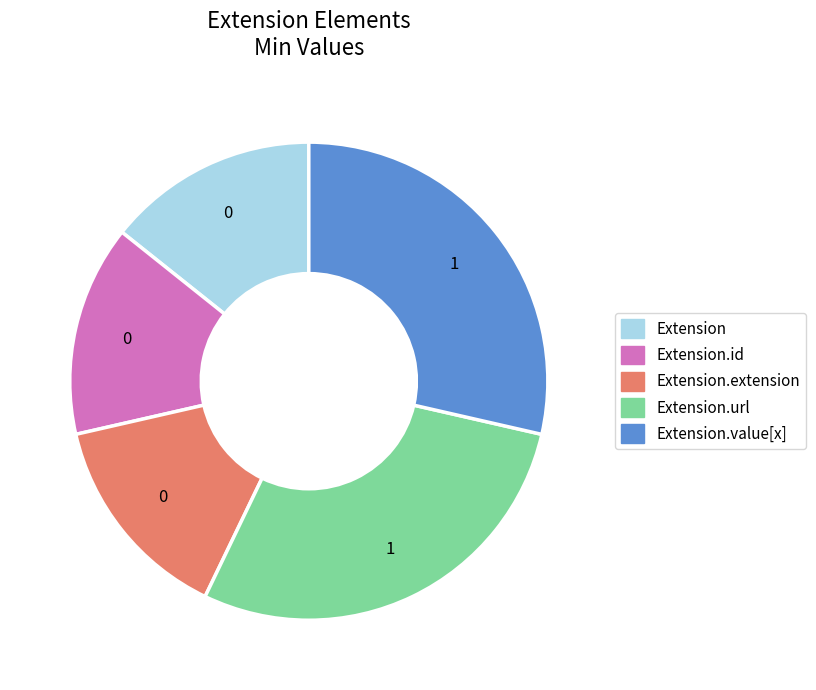

How many slices are in this pie chart?

5